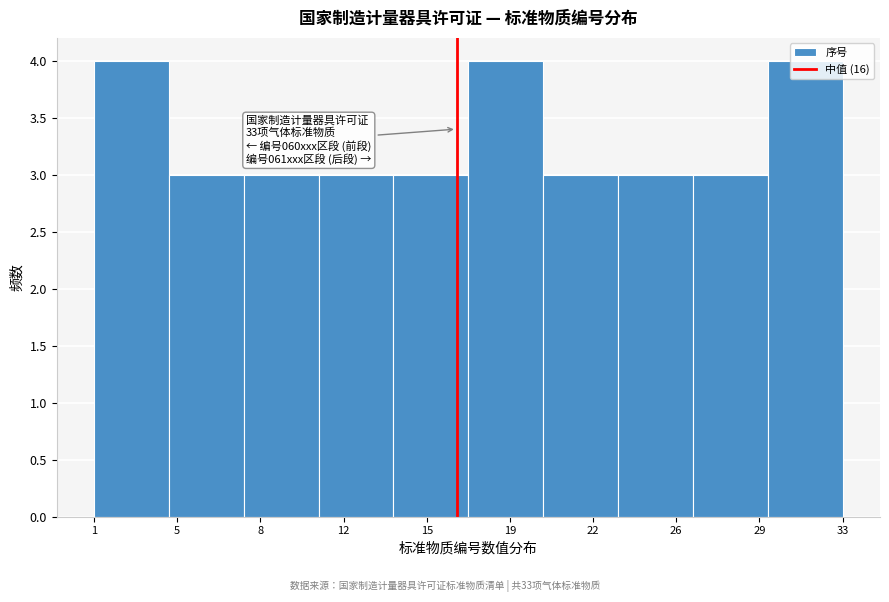

The value at 26 is 1. True or false?

False